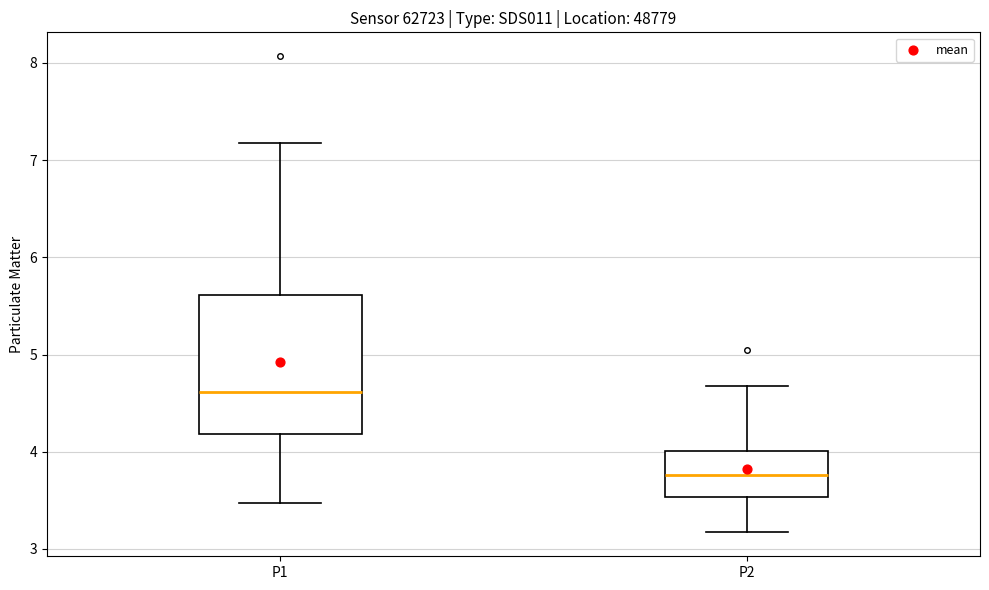

Reading left to right, read every box against the y-axis: the position of its median line, the range the box covers, and the ends of its whiskers. The values are not printed on the chart, so give them approximately, as read against the axis.

P1: median 4.6, box 4.2 to 5.6, whiskers 3.5 to 7.2
P2: median 3.8, box 3.5 to 4.0, whiskers 3.2 to 4.7